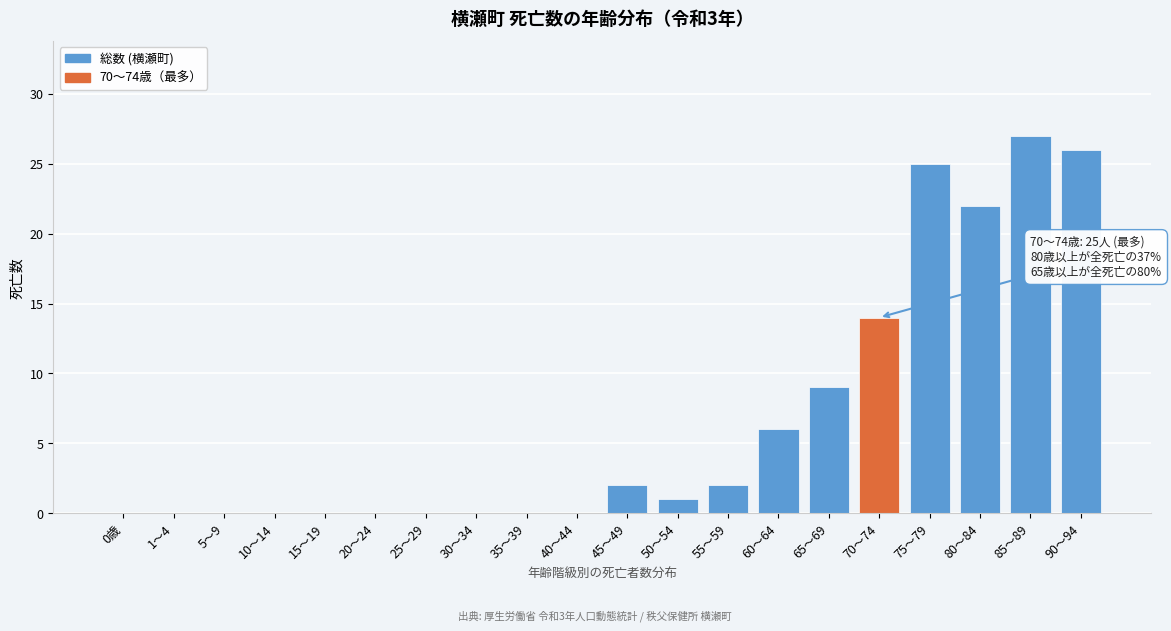

Reading left to right, what are all the values shown in this chart?

0歳=0	1～4=0	5～9=0	10～14=0	15～19=0	20～24=0	25～29=0	30～34=0	35～39=0	40～44=0	45～49=2	50～54=1	55～59=2	60～64=6	65～69=9	70～74=14	75～79=25	80～84=22	85～89=27	90～94=26